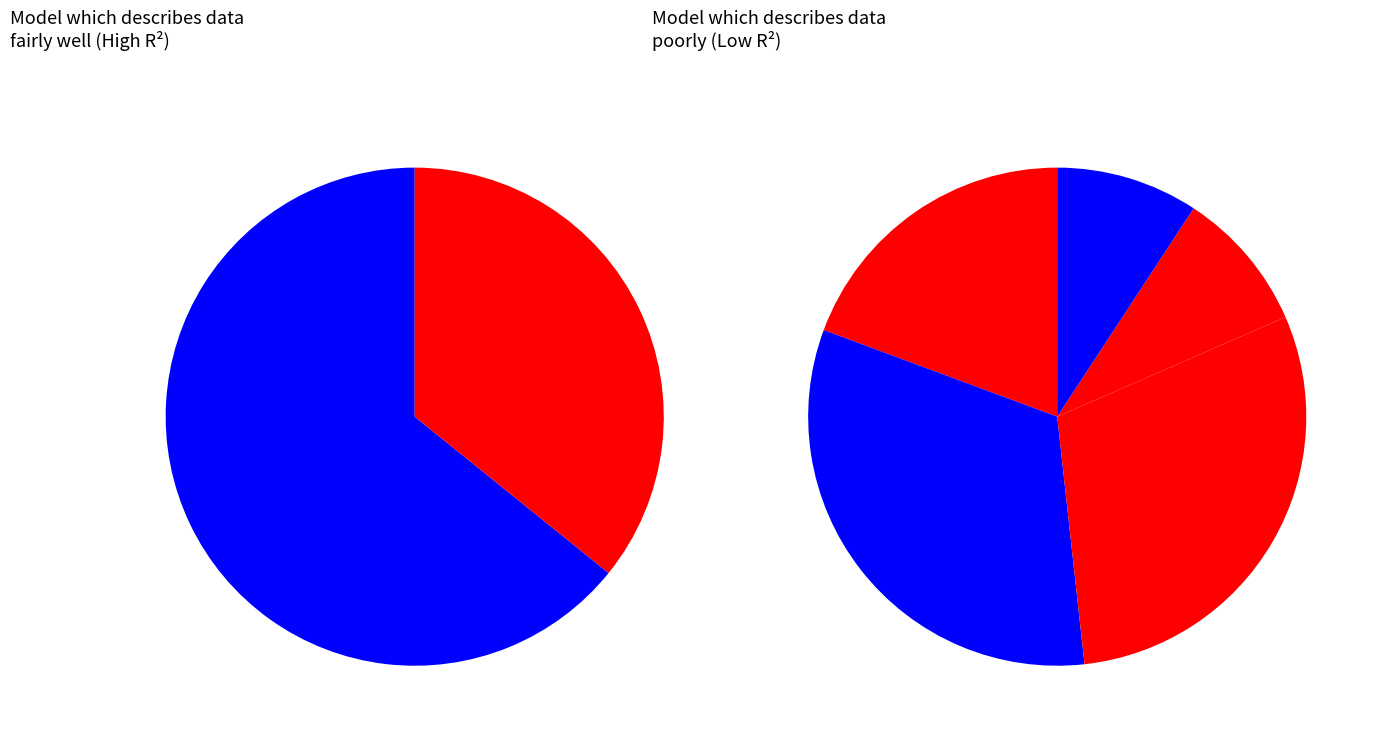

True or false: Long Way Down accounts for 26% of the total.

False